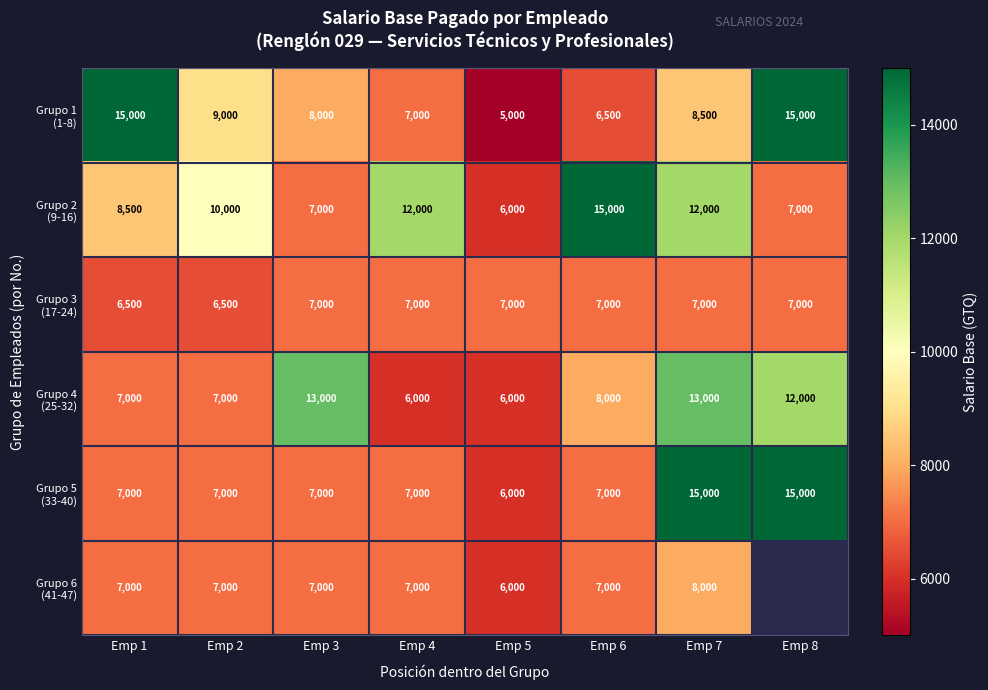

What is the difference between the highest and lowest values at Emp 5?

2000